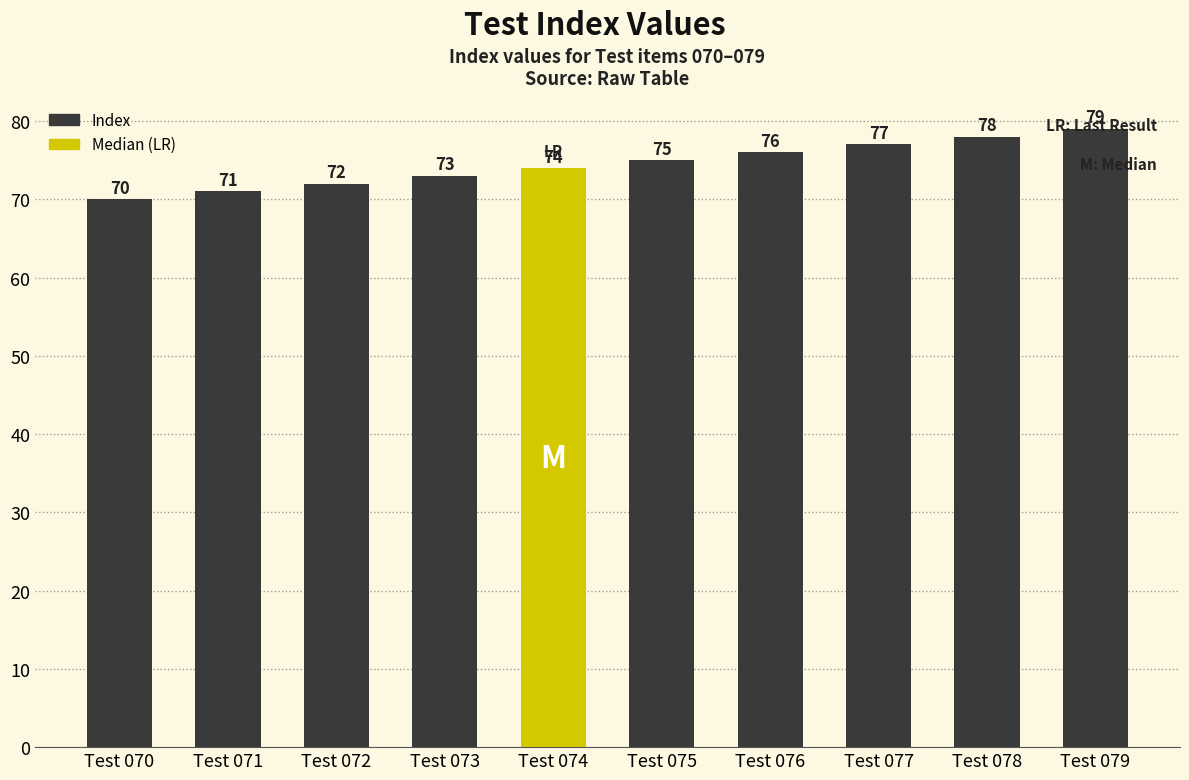

Reading left to right, list all the values displayed in this chart.

70	71	72	73	74	75	76	77	78	79